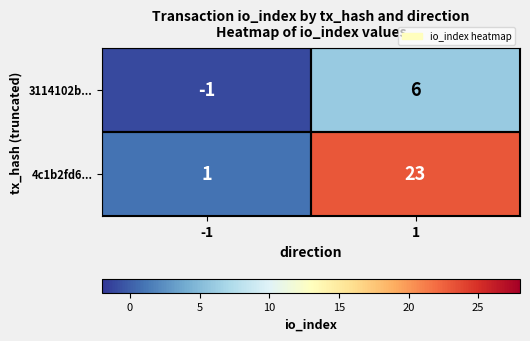

What is the difference between the maximum and minimum values in the 4c1b2fd6... series?

22